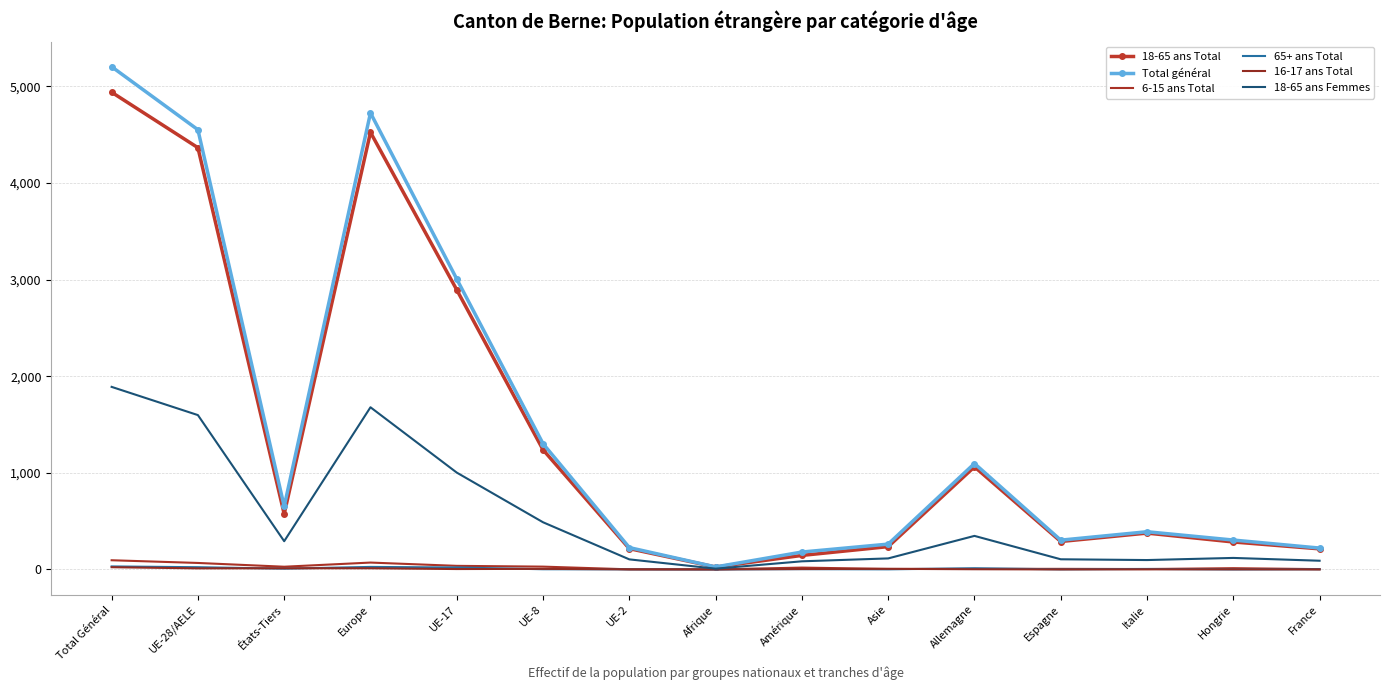

What is the difference between the maximum and second lowest values in the Total général series?

5022